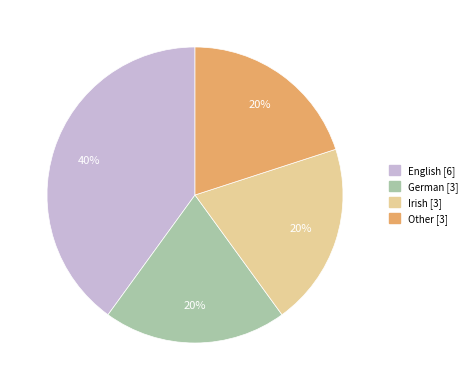

To the nearest percent, what portion does Irish represent?

20%